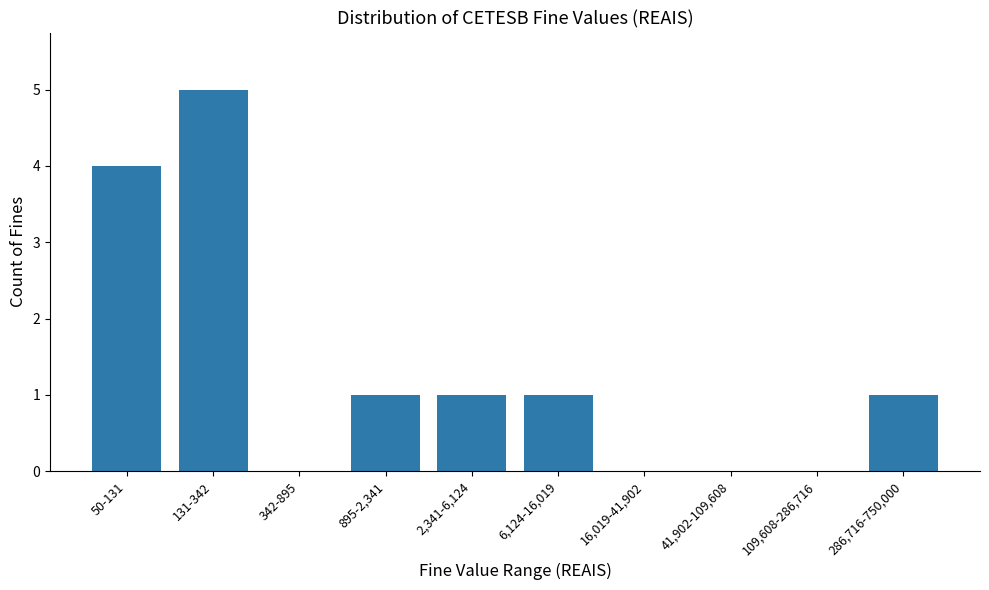

Reading right to left, extract all data points from this chart.

286,716-750,000=1	109,608-286,716=0	41,902-109,608=0	16,019-41,902=0	6,124-16,019=1	2,341-6,124=1	895-2,341=1	342-895=0	131-342=5	50-131=4